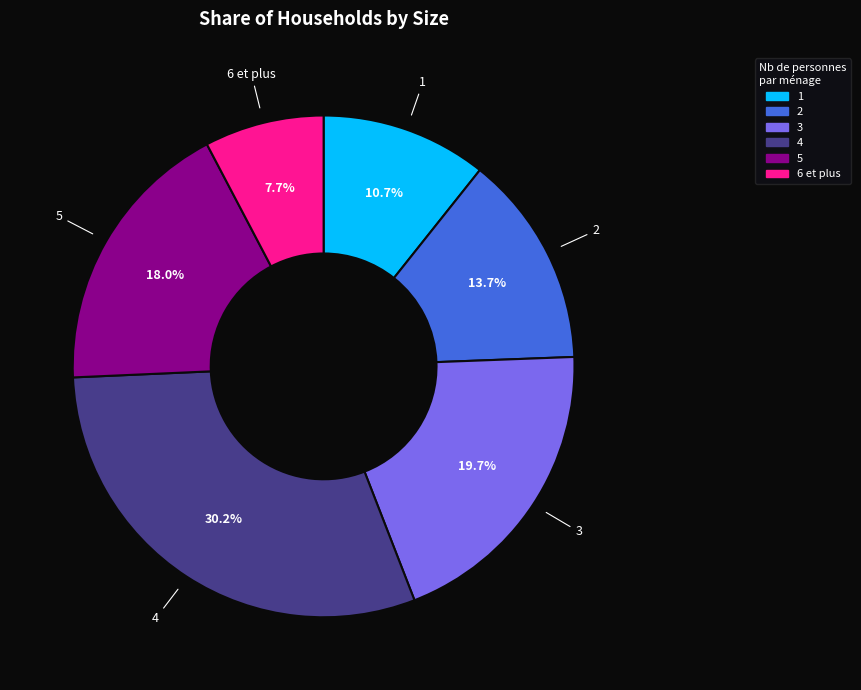

Is 1 the majority of the pie?

No